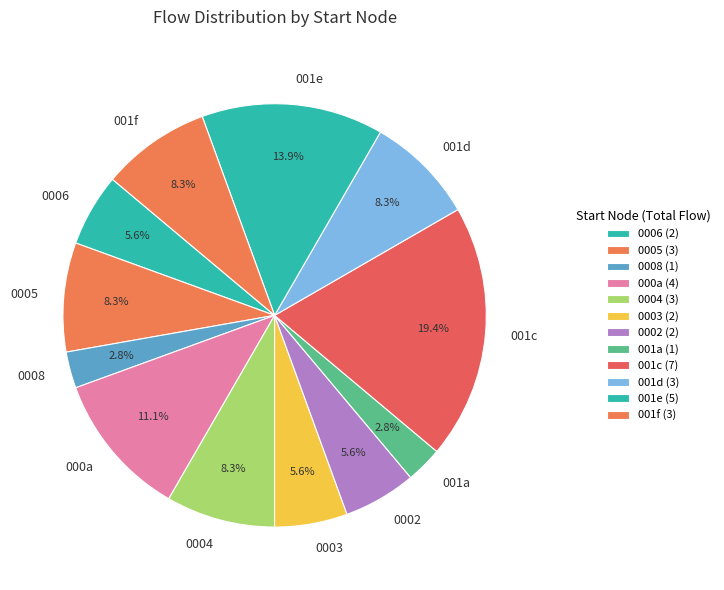

What is the ratio of the value at 0006 to the value at 001a?

2.0